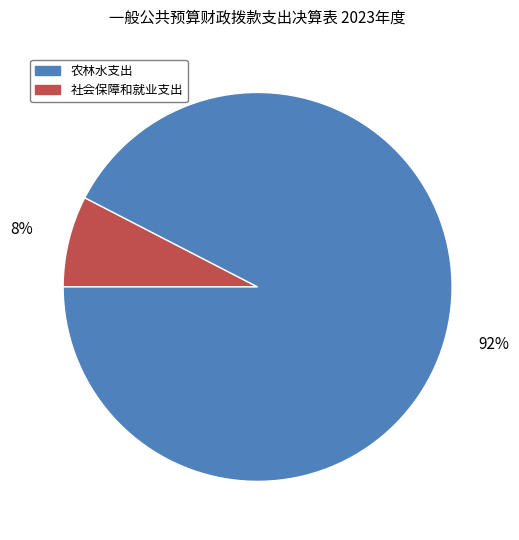

Does any single category account for the majority?

Yes